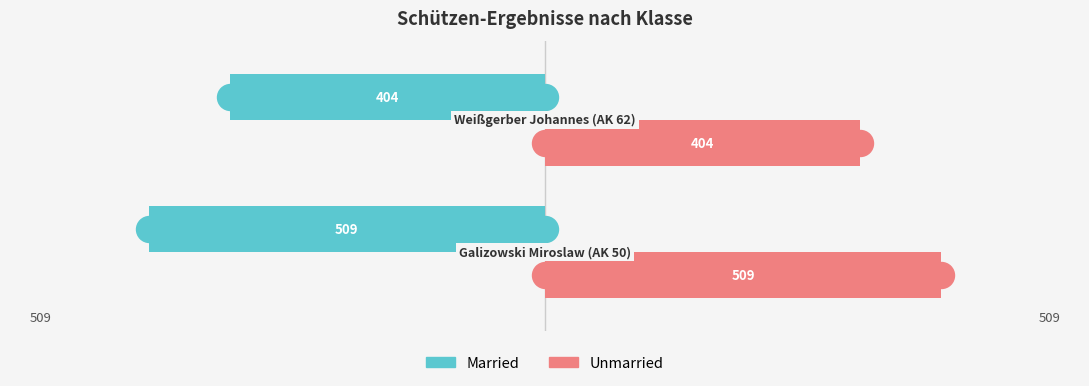

What are all the series names shown in the legend?

Married, Unmarried